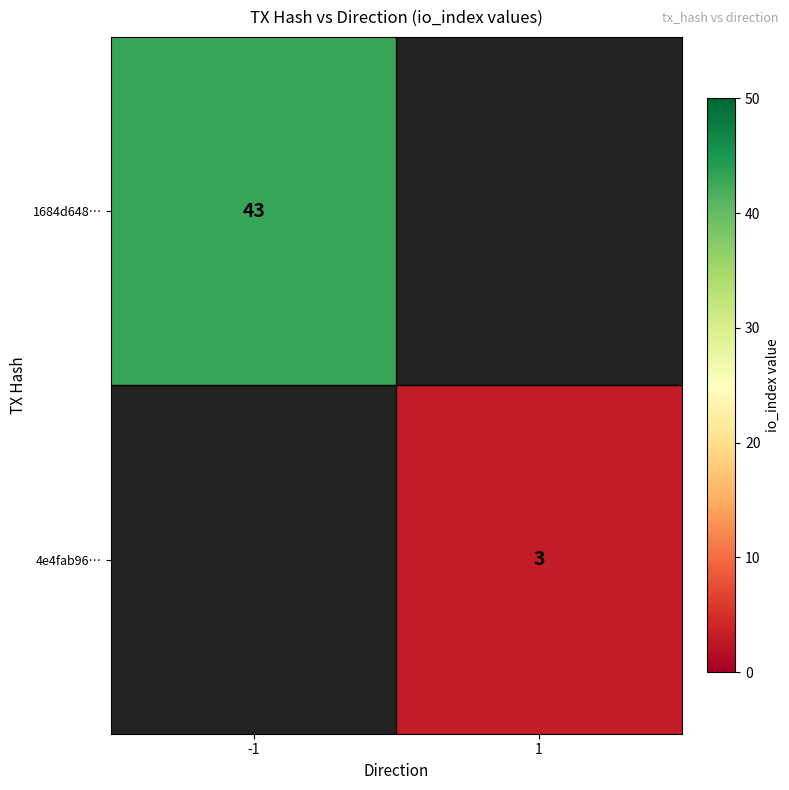

Is it true that 4e4fab96… equals 3 at 1?

True